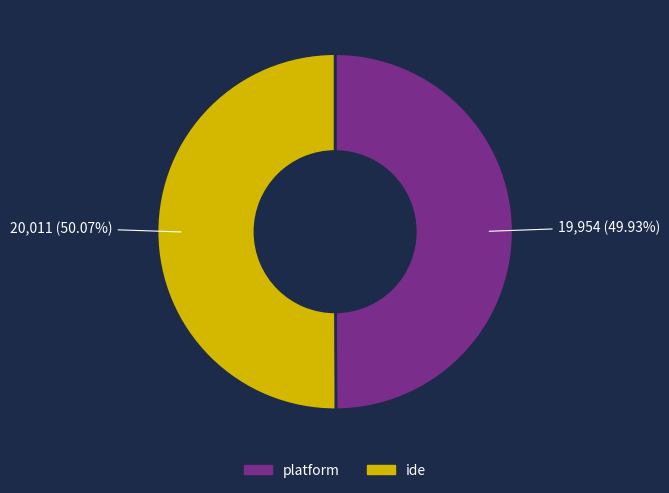

How many slices are in this pie chart?

2